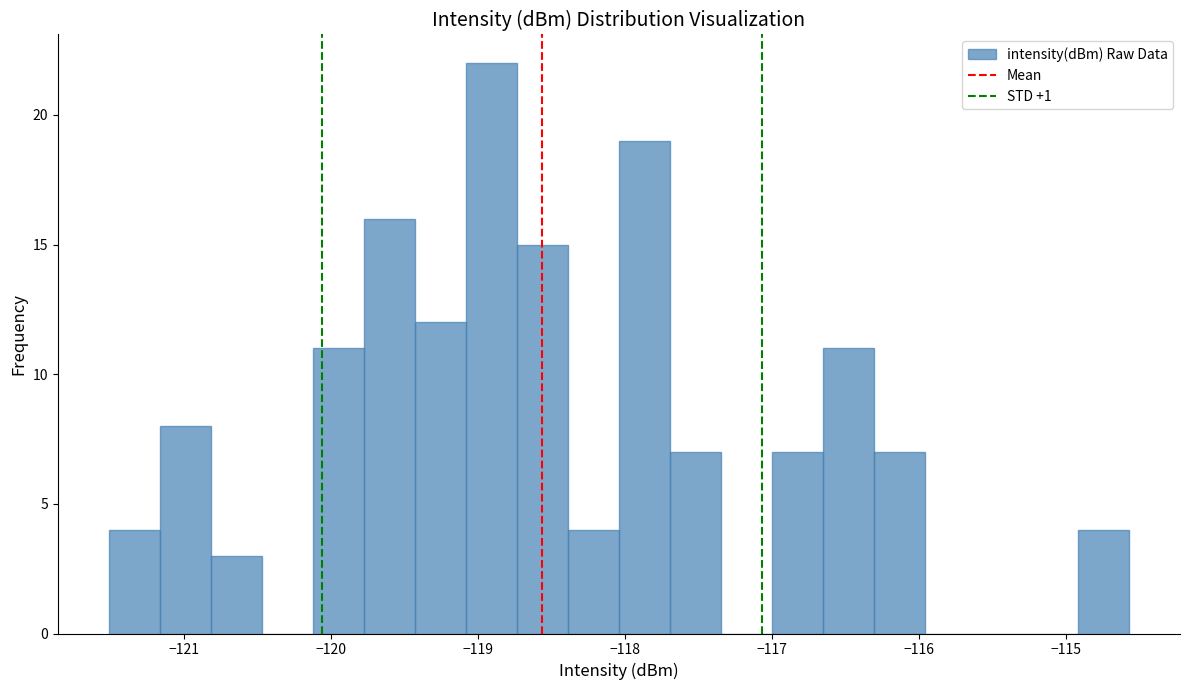

Read against the x-axis, roughly where is the centre of the tallest bar?

-118.9